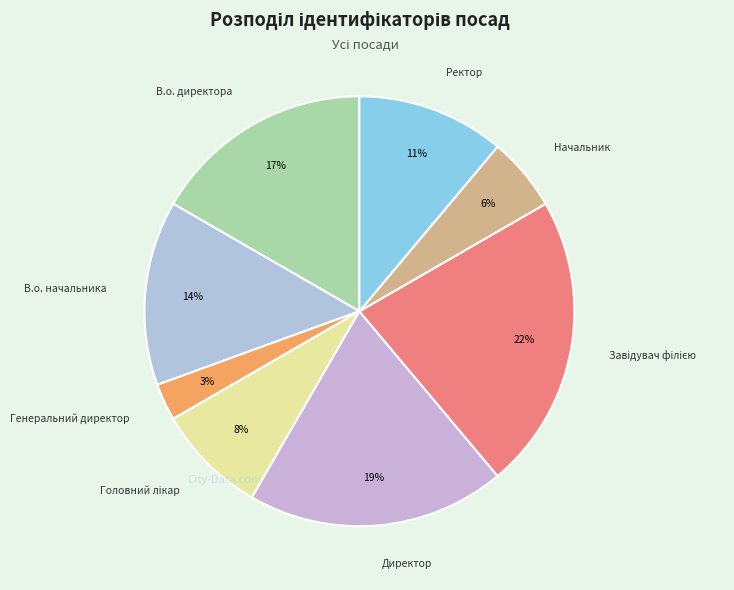

What is the largest slice in the pie chart?

Завідувач філією